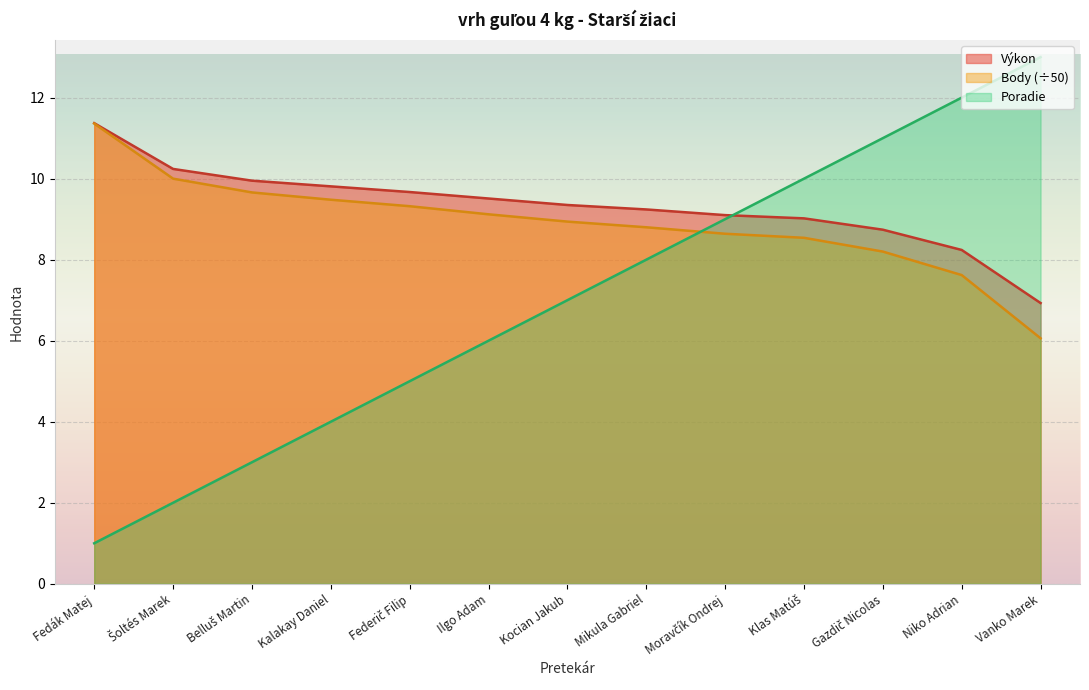

How many lines are shown in the chart?

3